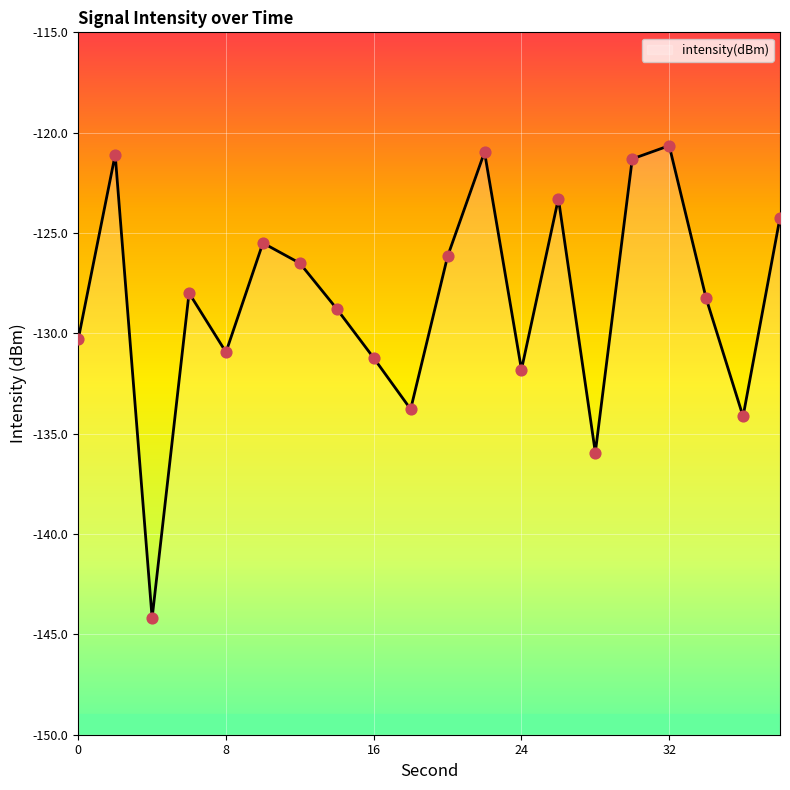

Which has a higher value, 24 or 18?

24